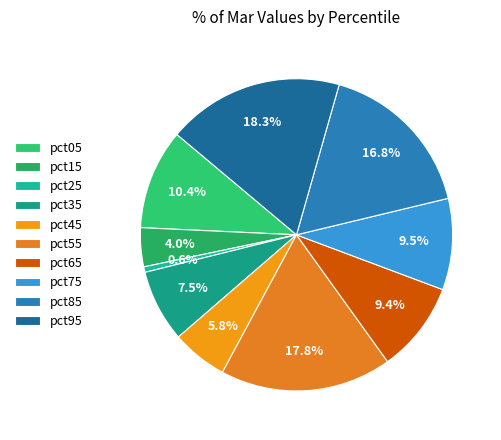

To the nearest percent, what is the difference between the largest and smallest slice percentages?

18%